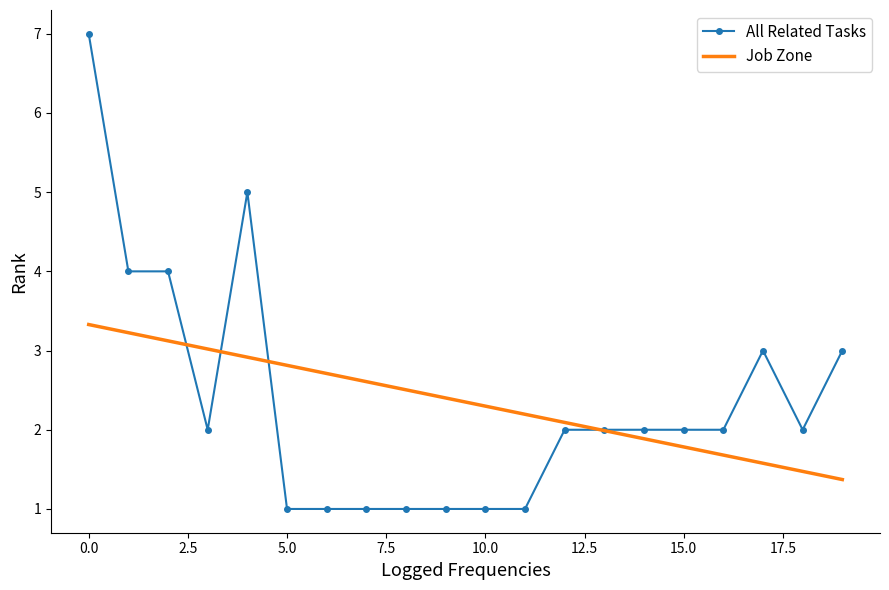

What is the maximum value for Job Zone?

3.3